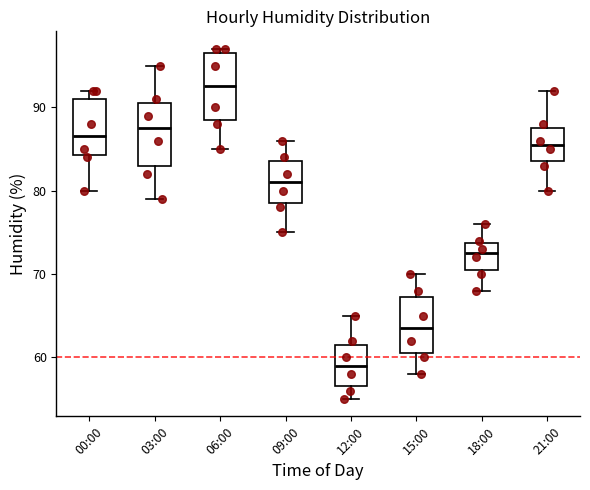

Which box's median line is the lowest?

12:00